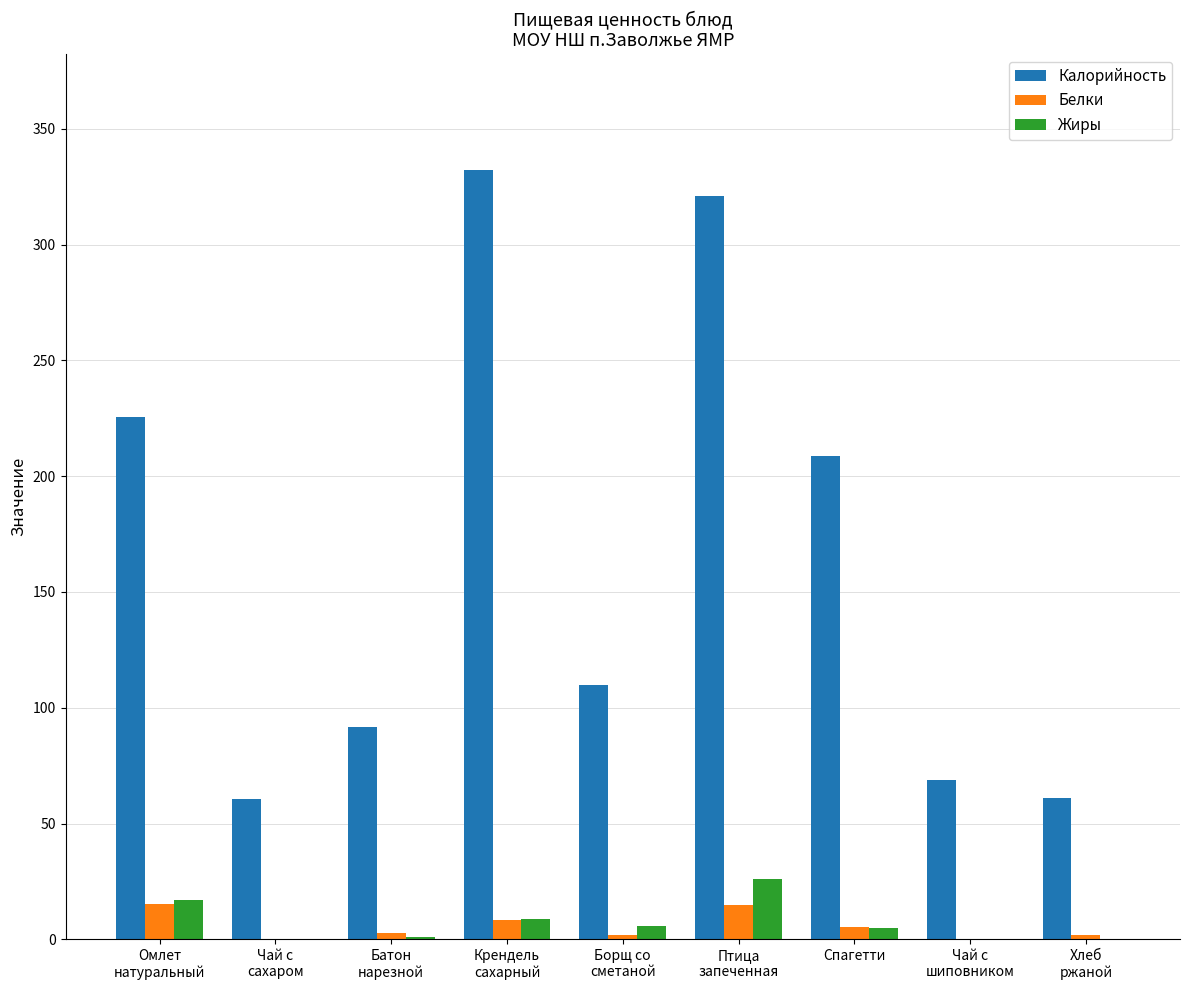

What is the sum of all Жиры values?

63.4